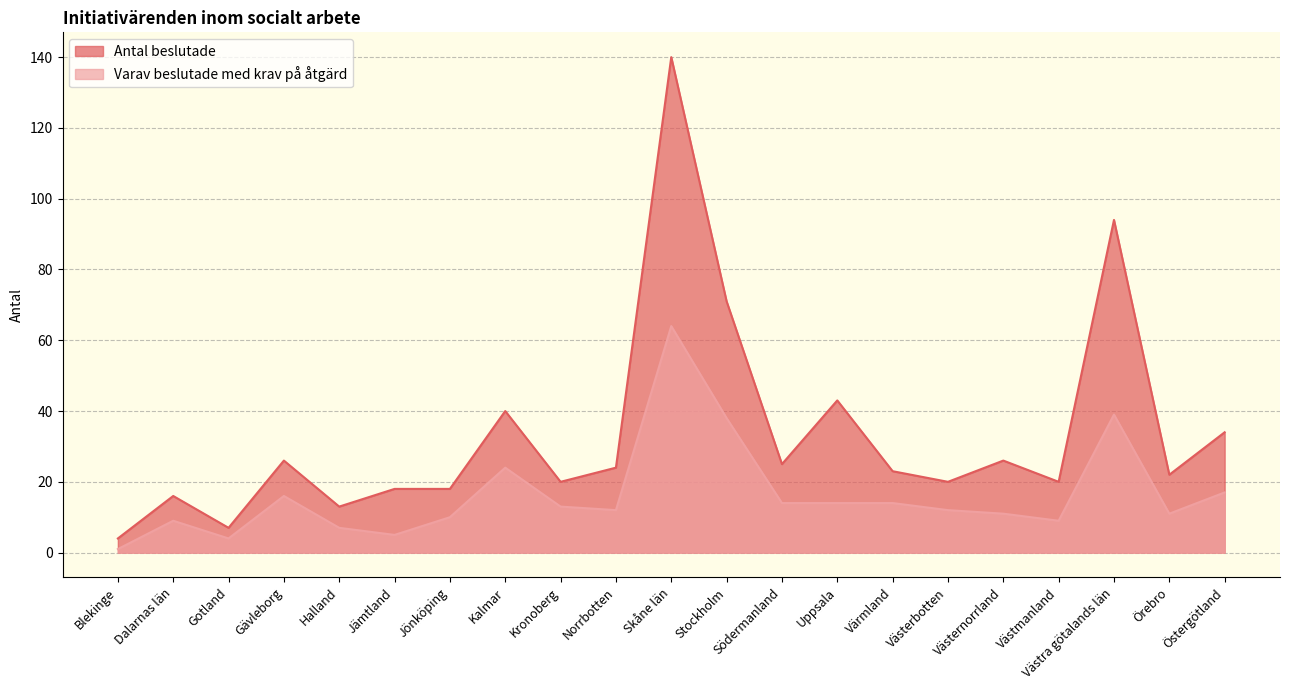

How many distinct data groups are displayed?

2